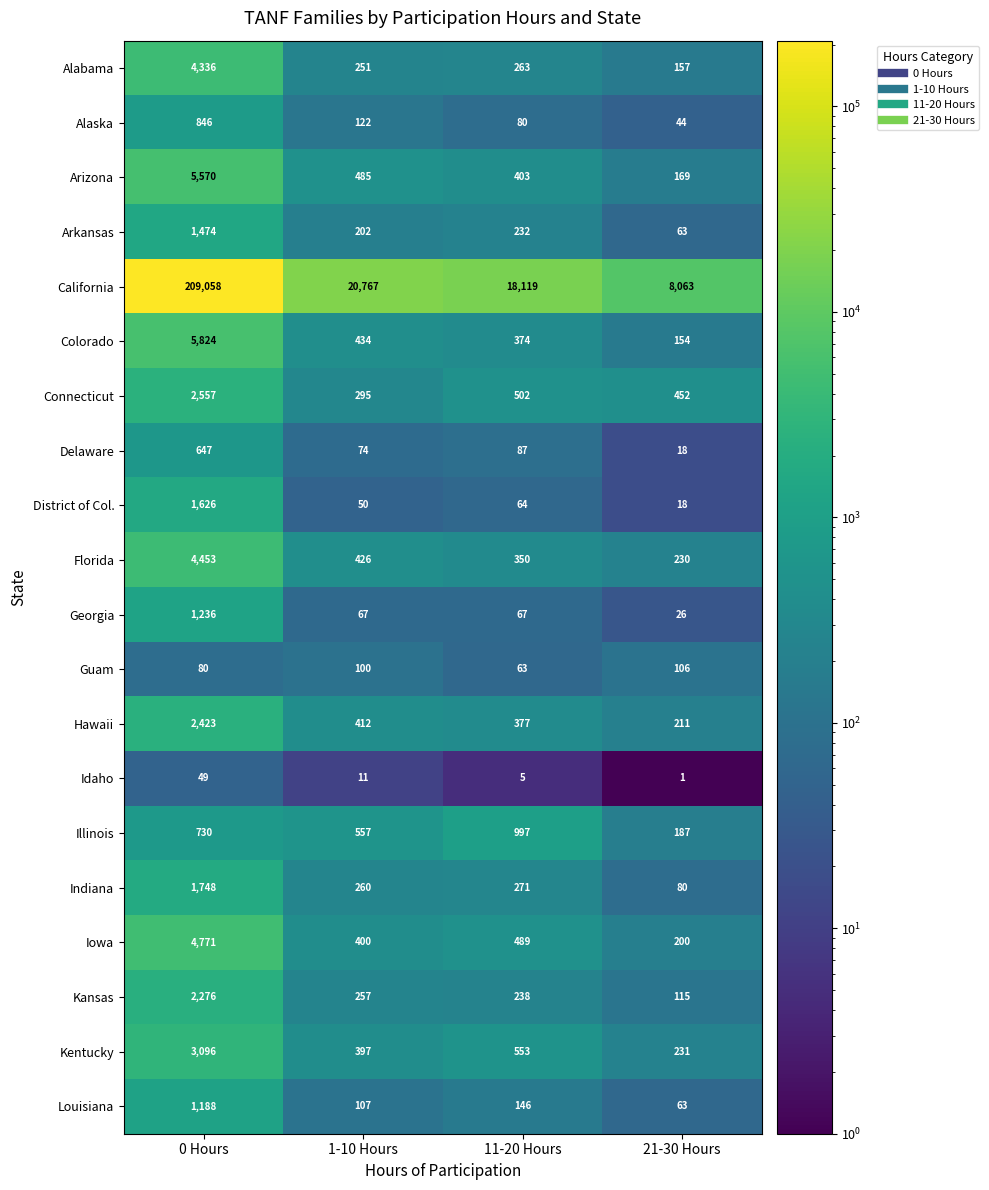

At which label does Arizona first exceed 485?

0 Hours